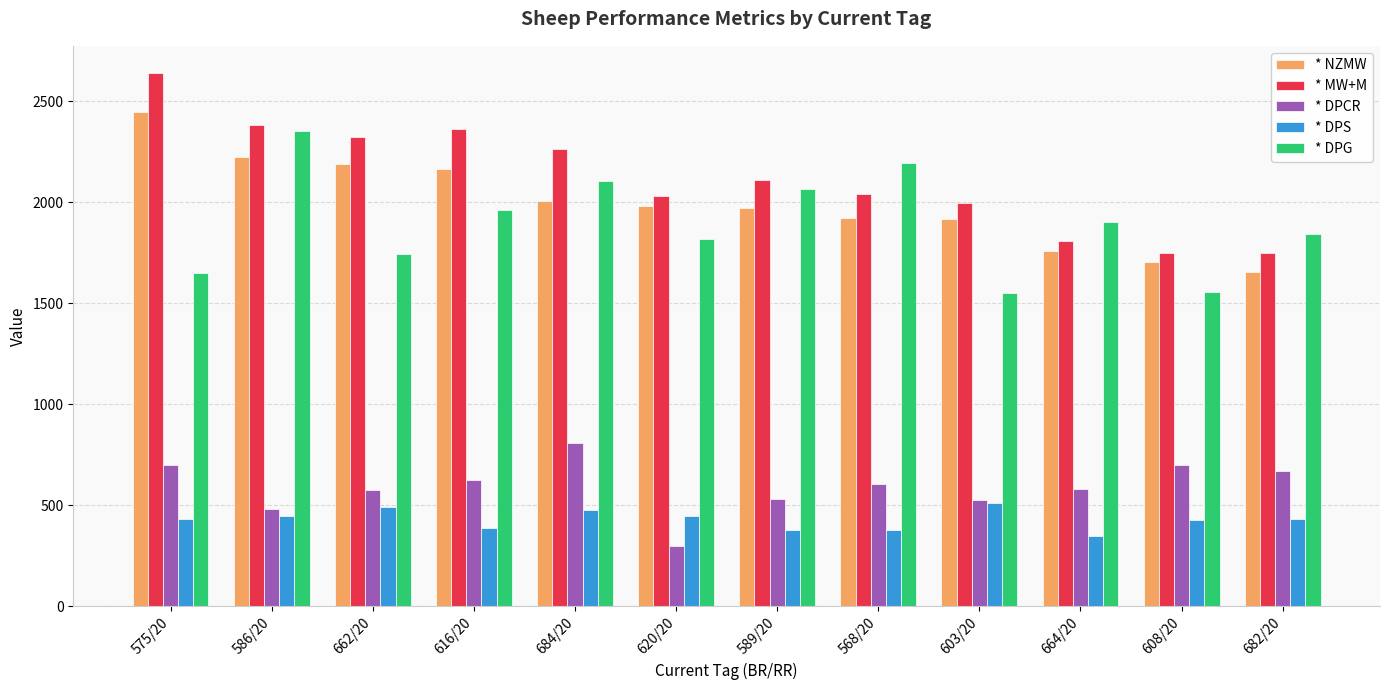

What is the minimum value for * MW+M?

1748